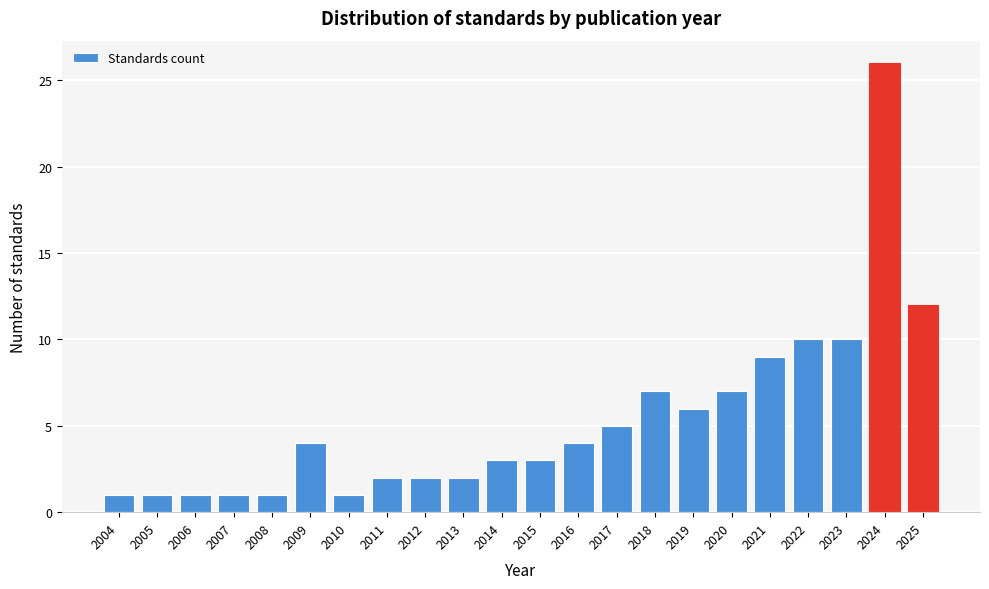

Reading right to left, what are all the values shown in this chart?

12	26	10	10	9	7	6	7	5	4	3	3	2	2	2	1	4	1	1	1	1	1